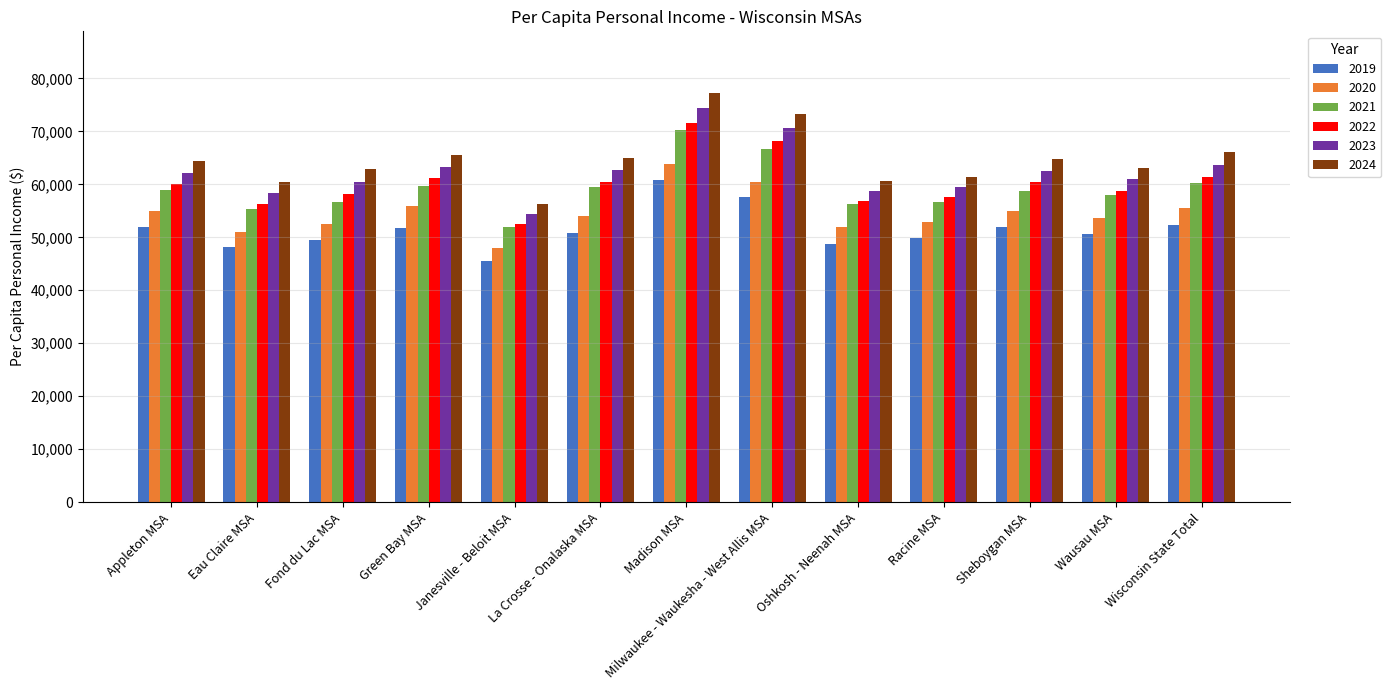

What is the difference between the 2023 values at Fond du Lac MSA and Sheboygan MSA?

2064.3